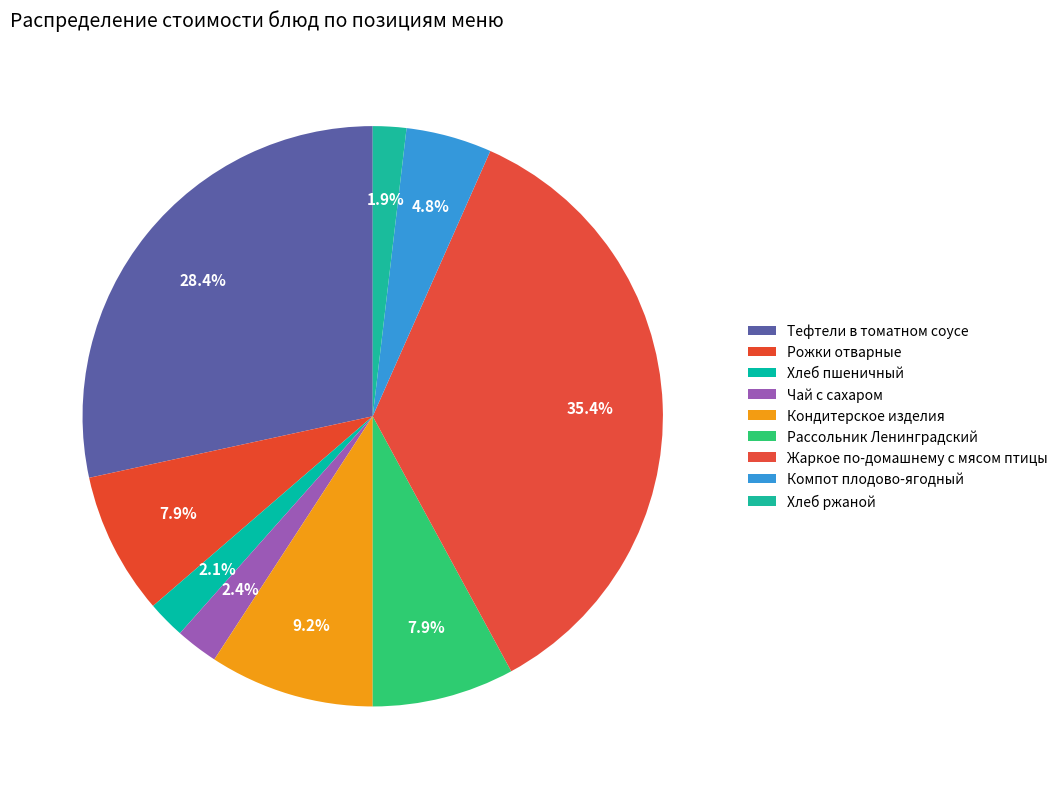

Is it true that Чай с сахаром is 1% of the pie?

False